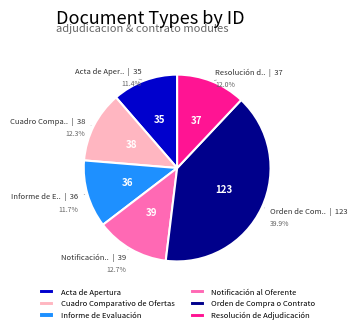

What percentage do Acta de Apertura and Orden de Compra o Contrato together represent?

51.3%